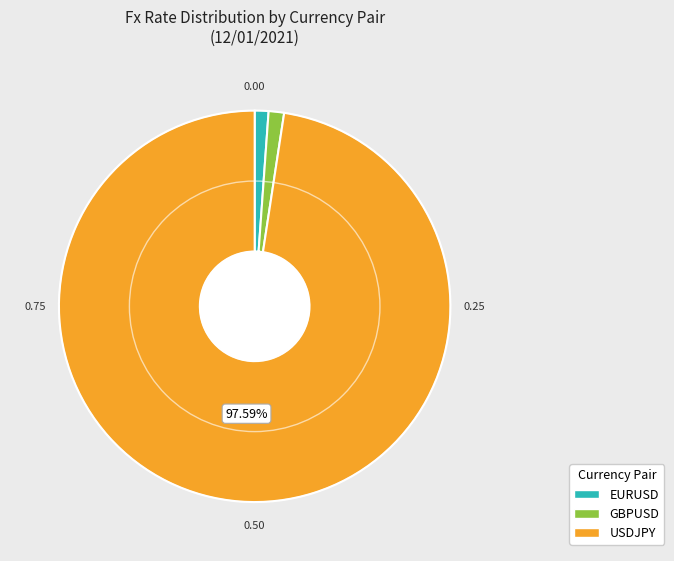

Which has a higher value, USDJPY or GBPUSD?

USDJPY